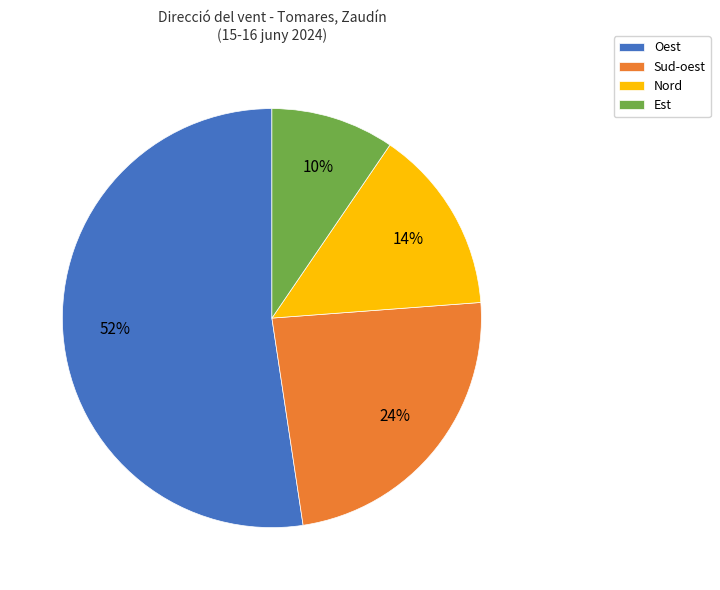

True or false: Oest accounts for 47% of the total.

False